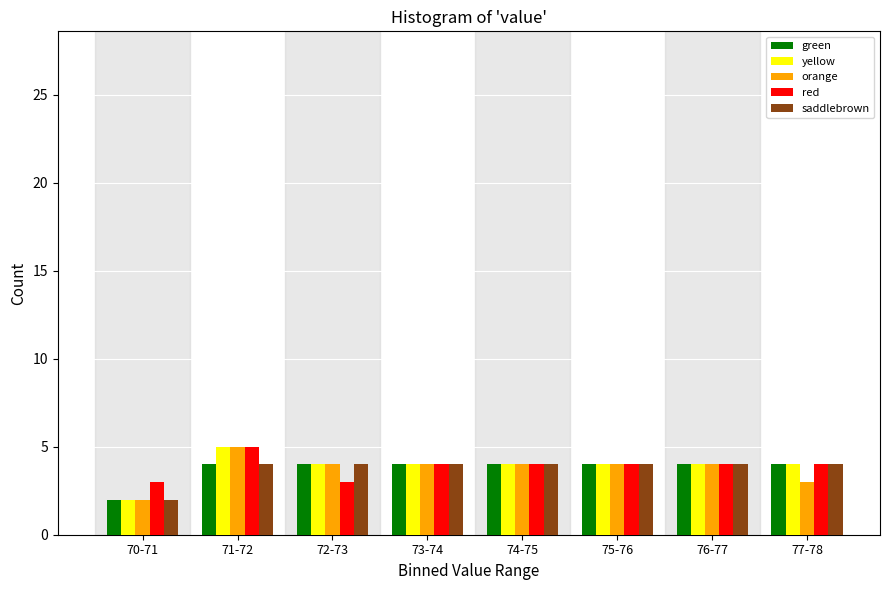

What is the sum of the green values at 74-75 and 73-74?

8